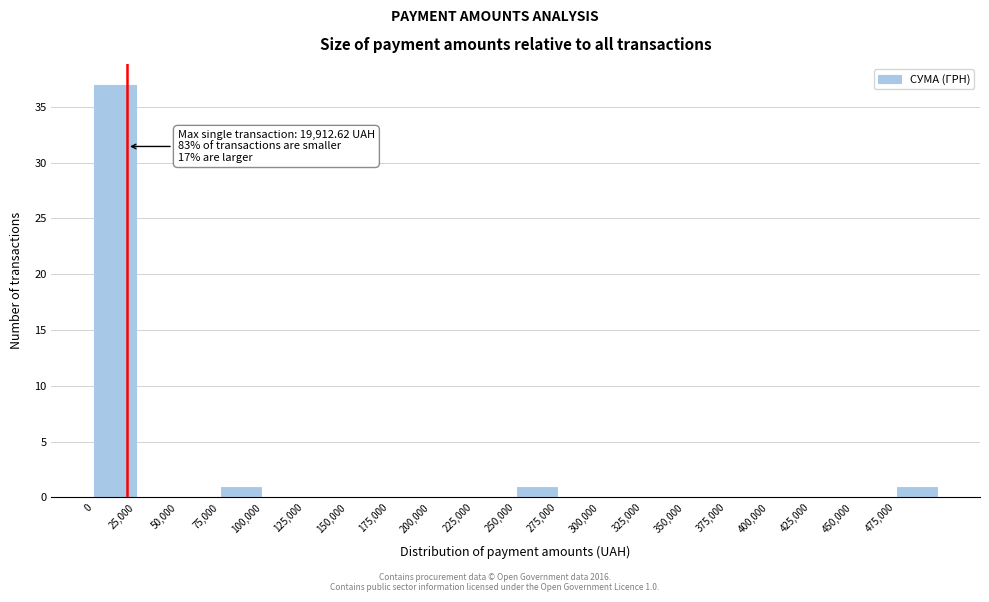

Over which range of the x-axis is the bar tallest?

0 to 25000